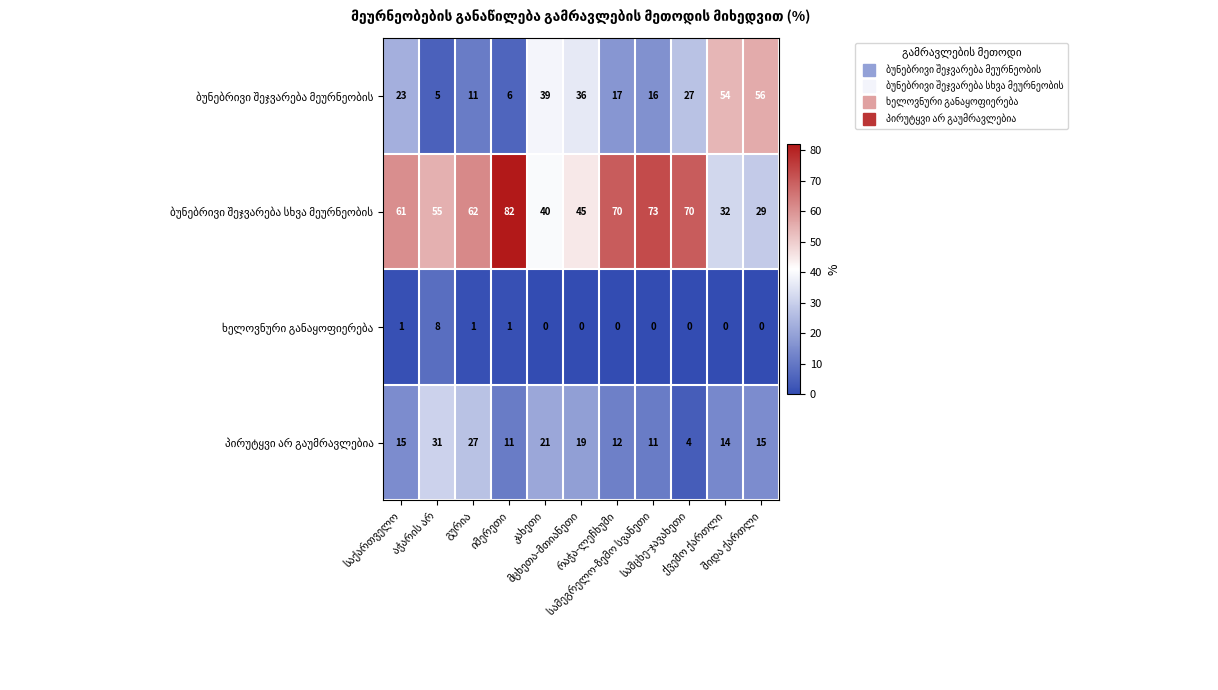

Count the number of data series in this chart.

4